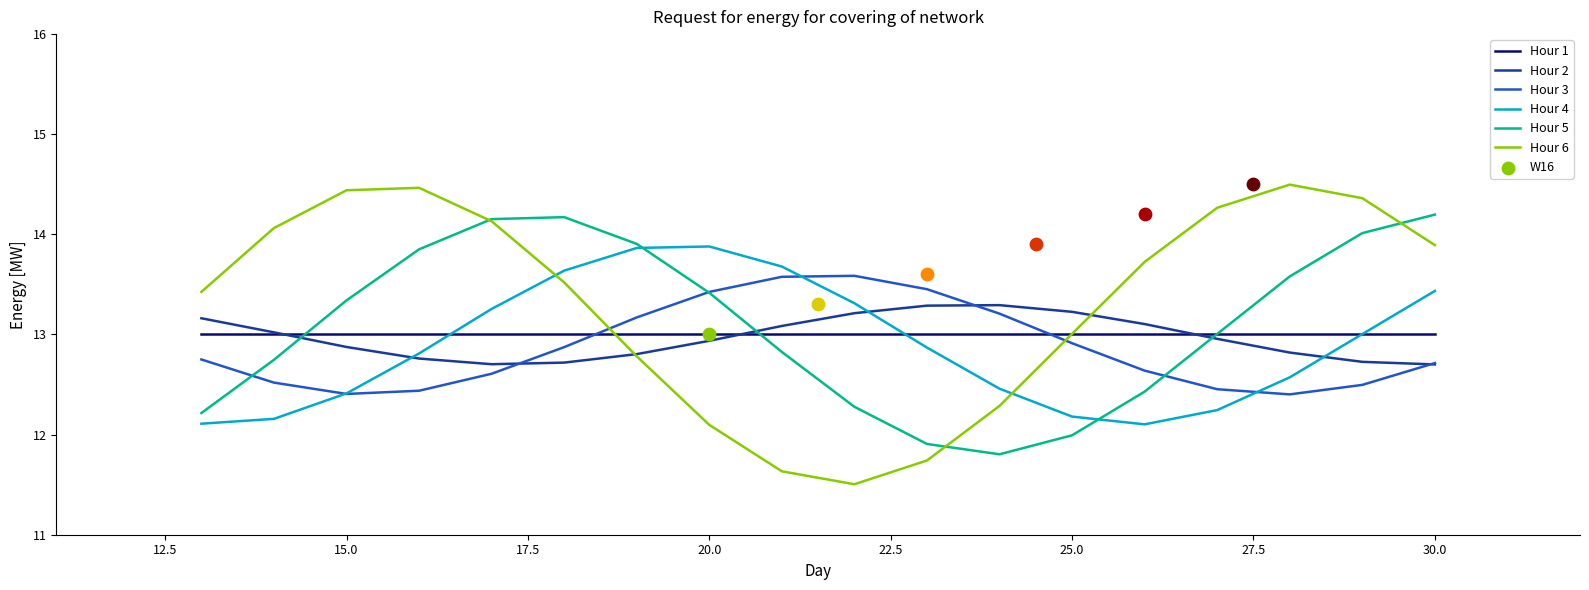

What is the minimum value for Hour 6?

11.5